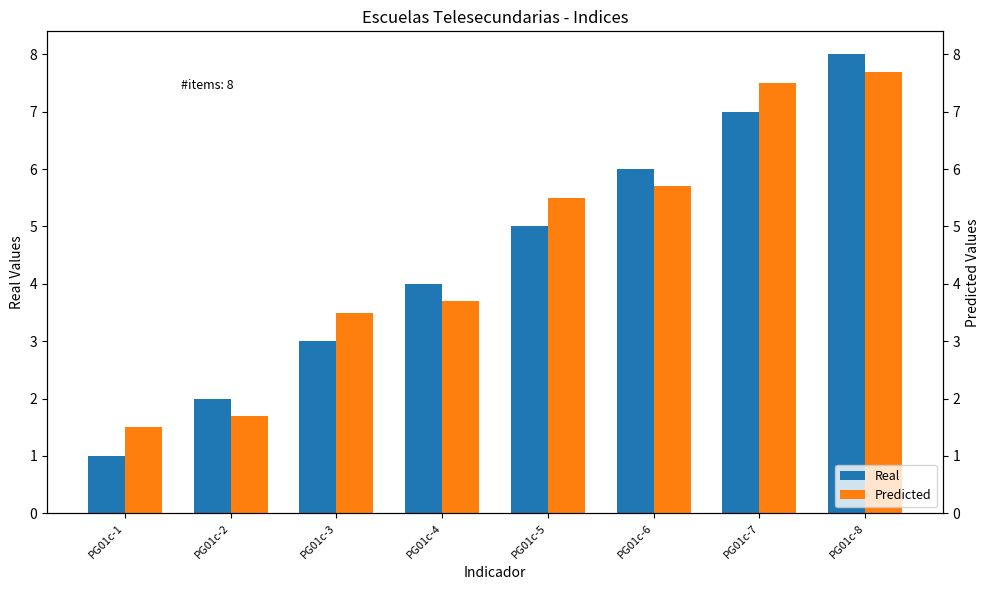

What is the spread (max minus min) of values at PG01c-2?

0.3